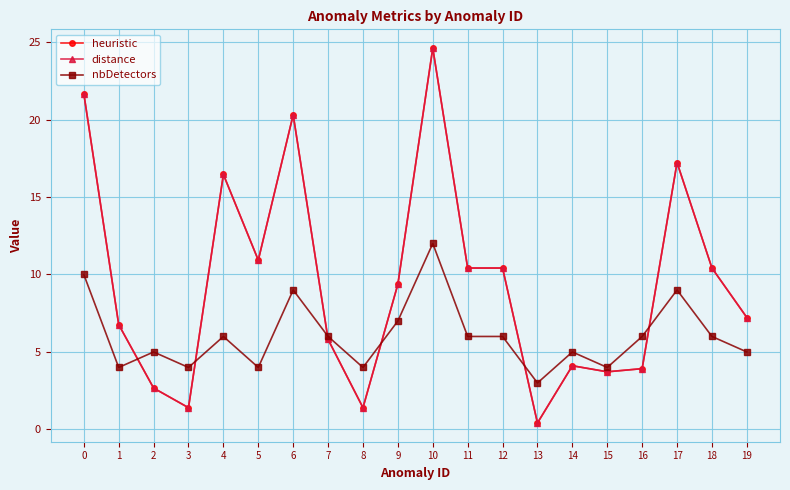

What are all the series names shown in the legend?

heuristic, distance, nbDetectors